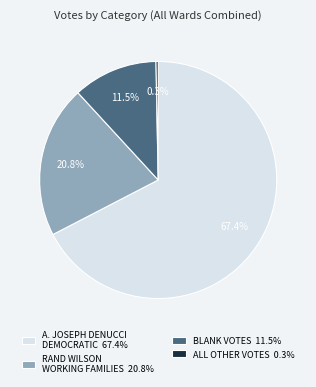

Rank the categories by value from lowest to highest.

ALL OTHER VOTES 0.3%, BLANK VOTES 11.5%, RAND WILSON WORKING FAMILIES 20.8%, A. JOSEPH DENUCCI DEMOCRATIC 67.4%